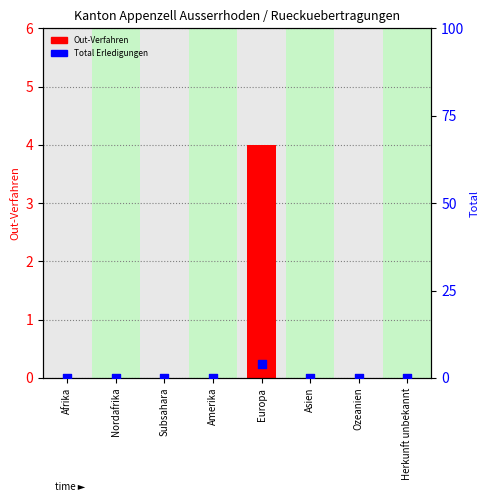

What are all the series names shown in the legend?

Out-Verfahren, Total Erledigungen